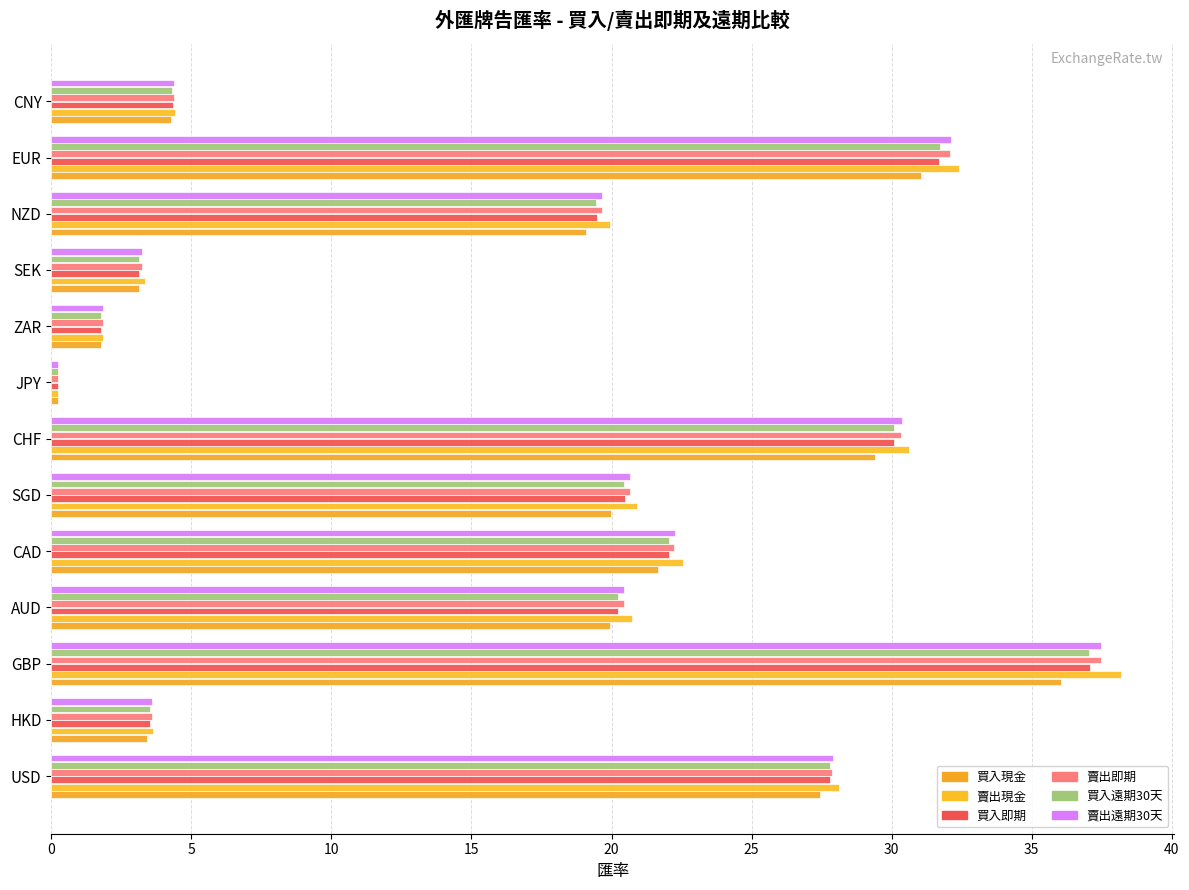

How many data points does each series have?

13